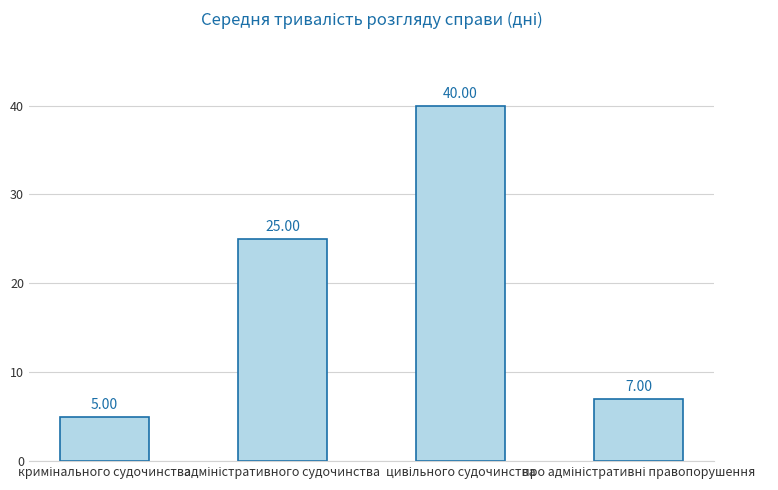

What is the difference between the second highest and second lowest values?

18